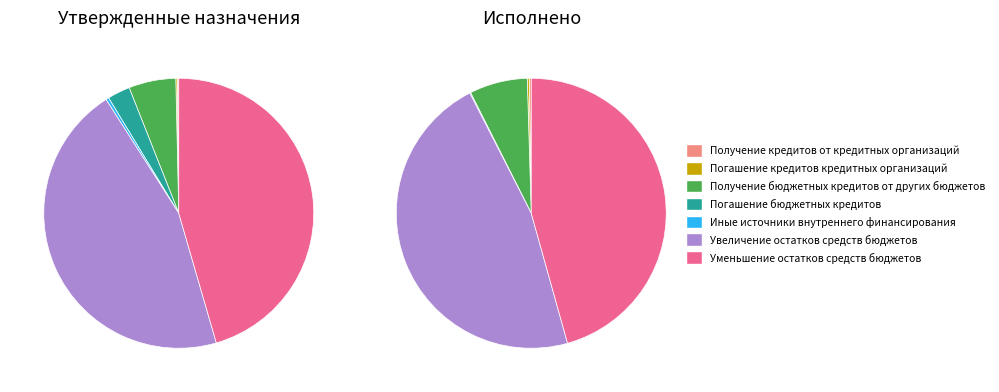

The Получение кредитов от кредитных организаций slice represents 1% of the pie. True or false?

False